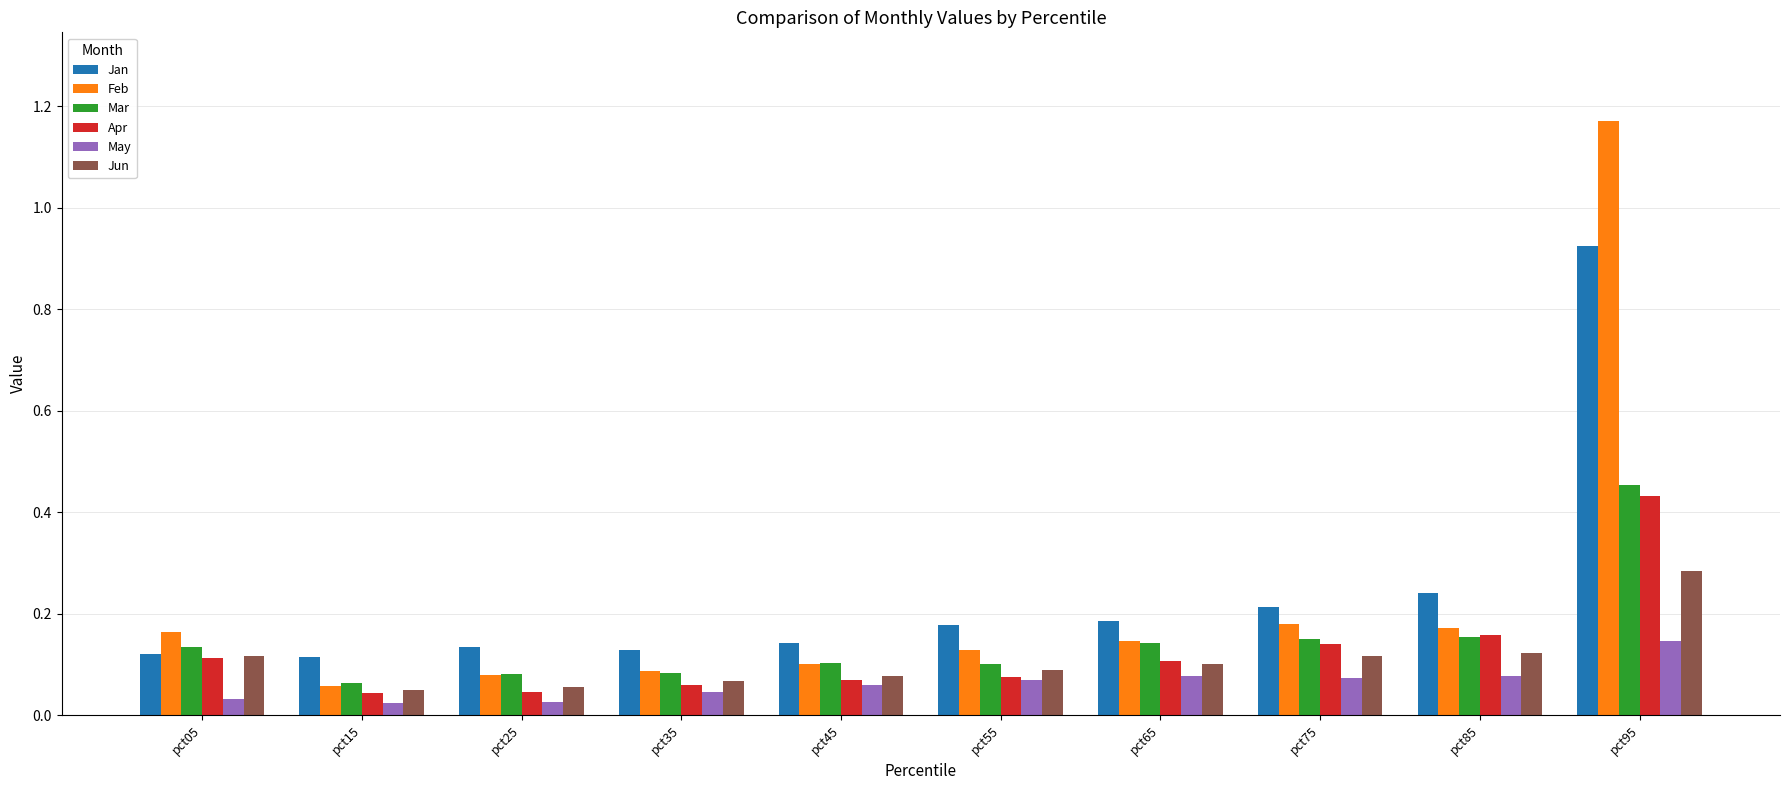

Is the value of Jun at pct95 greater than the value of Jan at pct15?

Yes